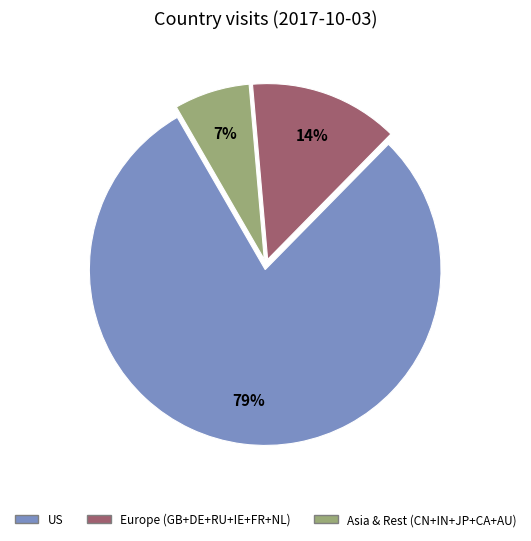

Is there a majority slice in this chart?

Yes